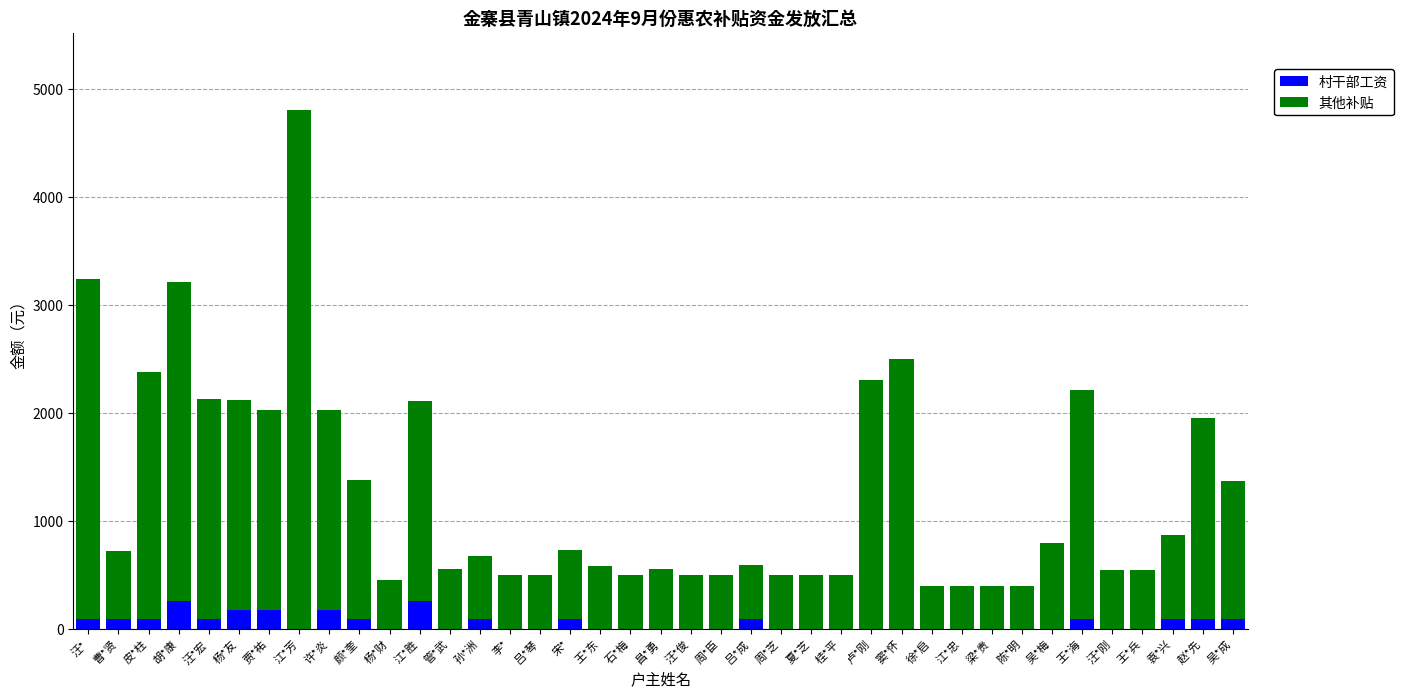

What is the sum of all 村干部工资 values?

2064